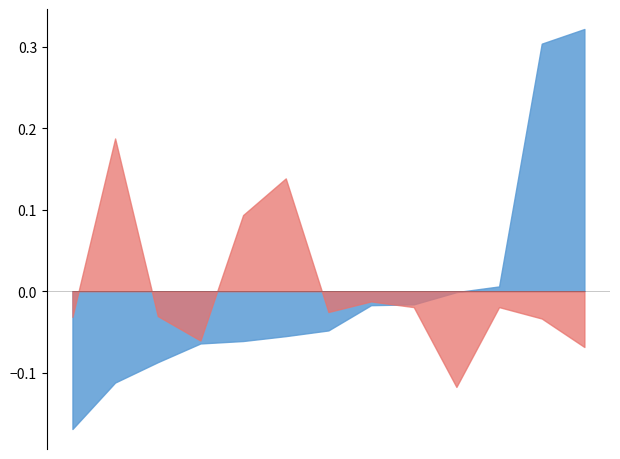

Where is Parcela população com esgoto nearest to the value 0?

2010